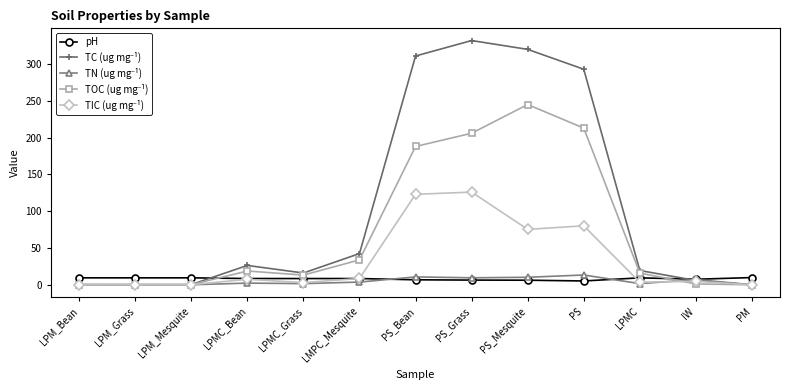

What is the sum of all pH values?

105.1